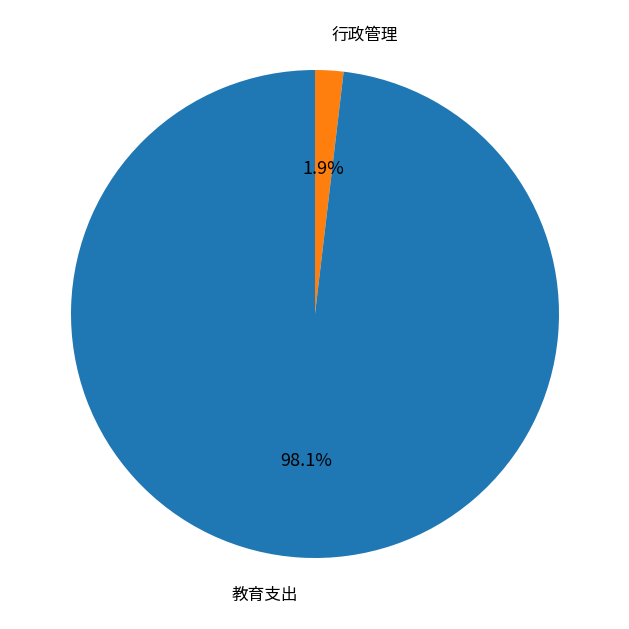

Count the number of slices in the pie.

2